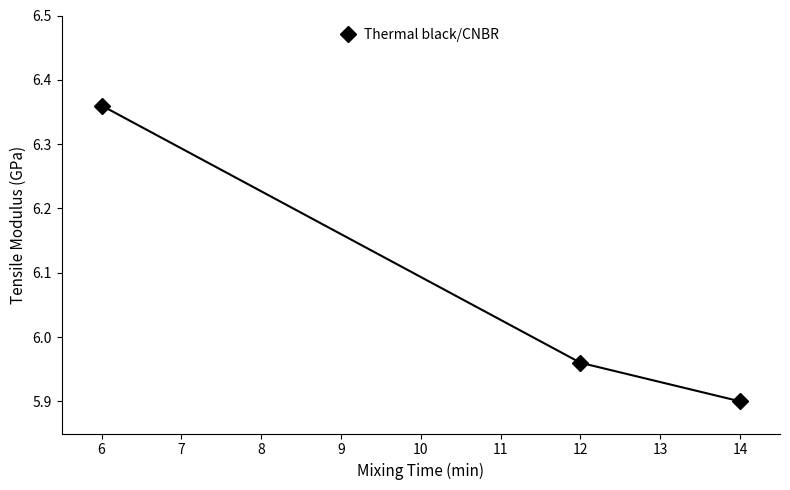

Does the chart have visible grid lines?

No